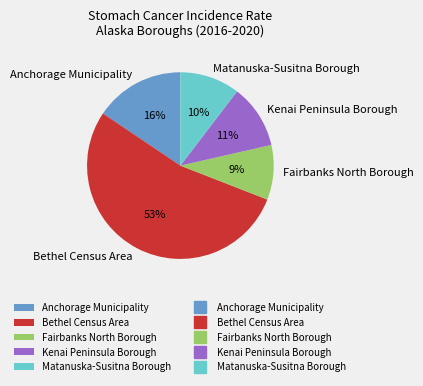

Do Bethel Census Area and Anchorage Municipality together represent more than half of the pie?

Yes